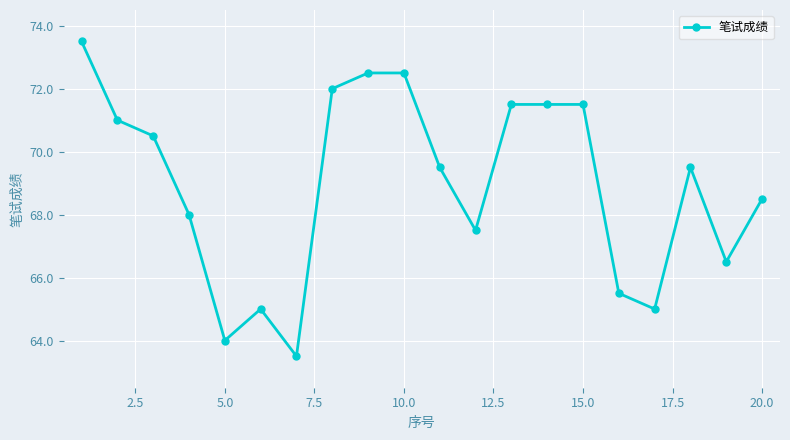

True or false: the data has more than 1 interior local peaks.

True